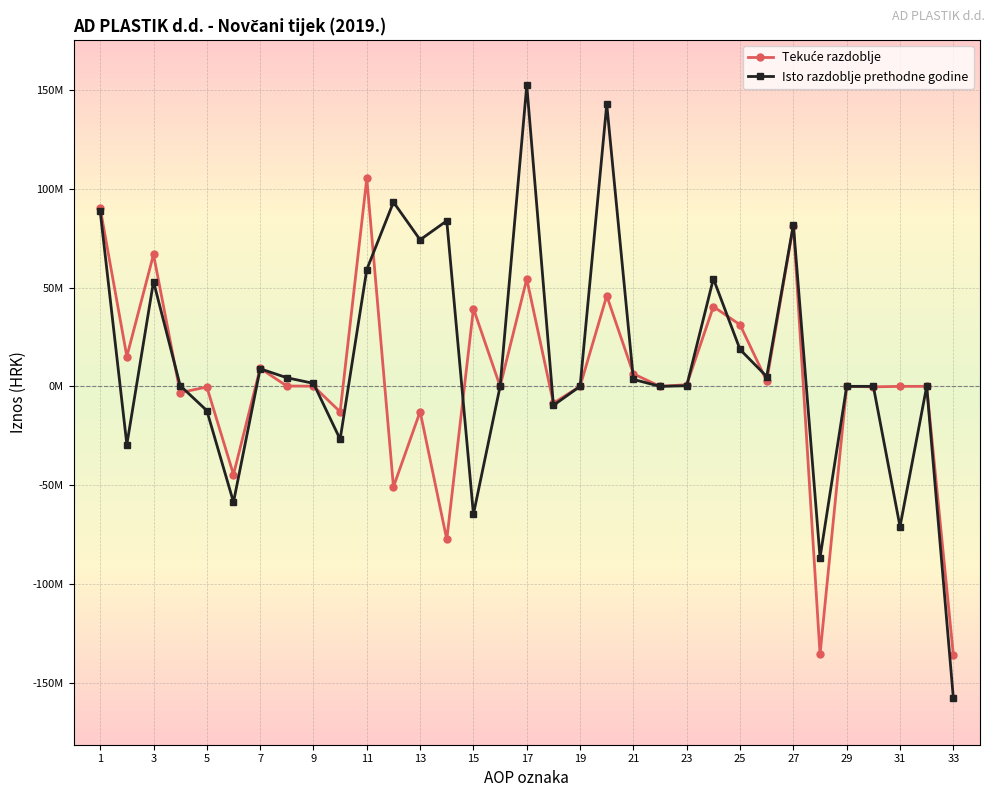

Does the chart have visible grid lines?

Yes